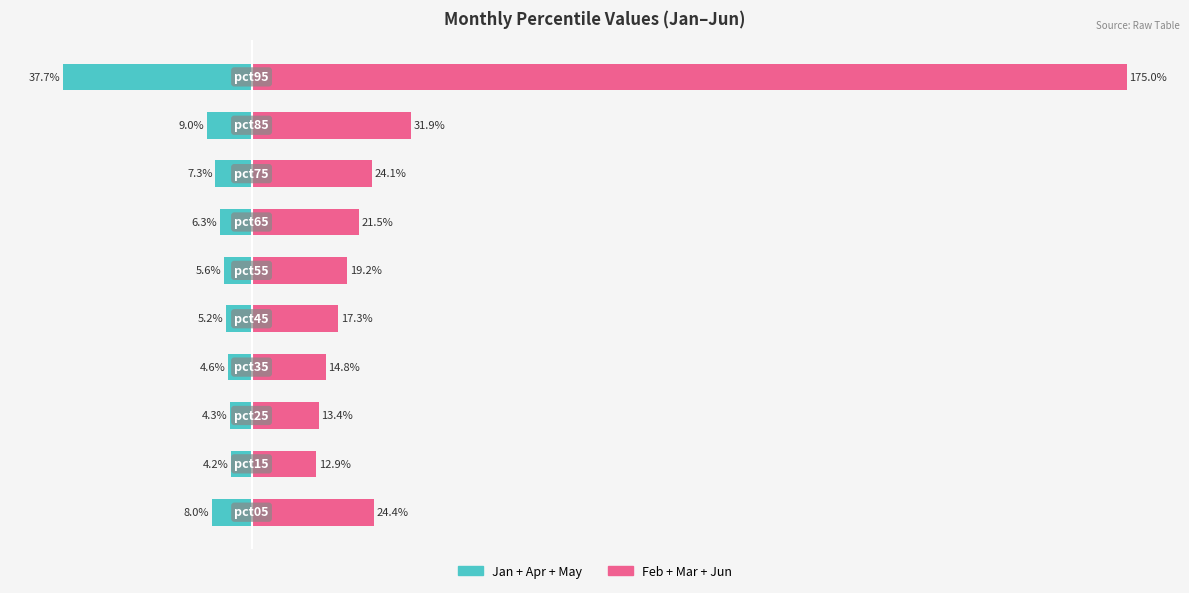

List the series in order of their peak value, highest first.

Feb+Mar+Jun, Jan+Apr+May